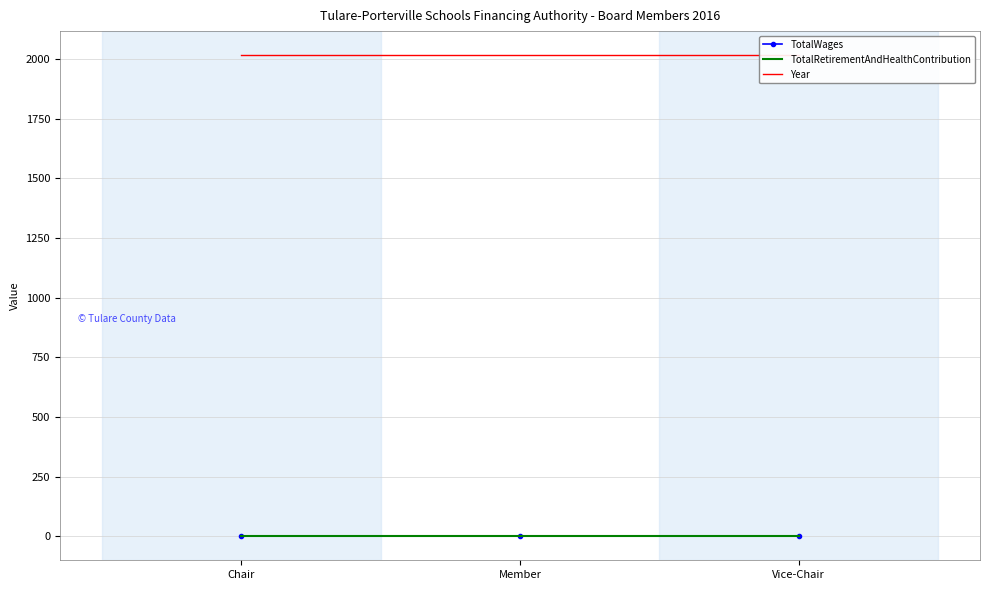

Which series has the largest total across all categories?

Year